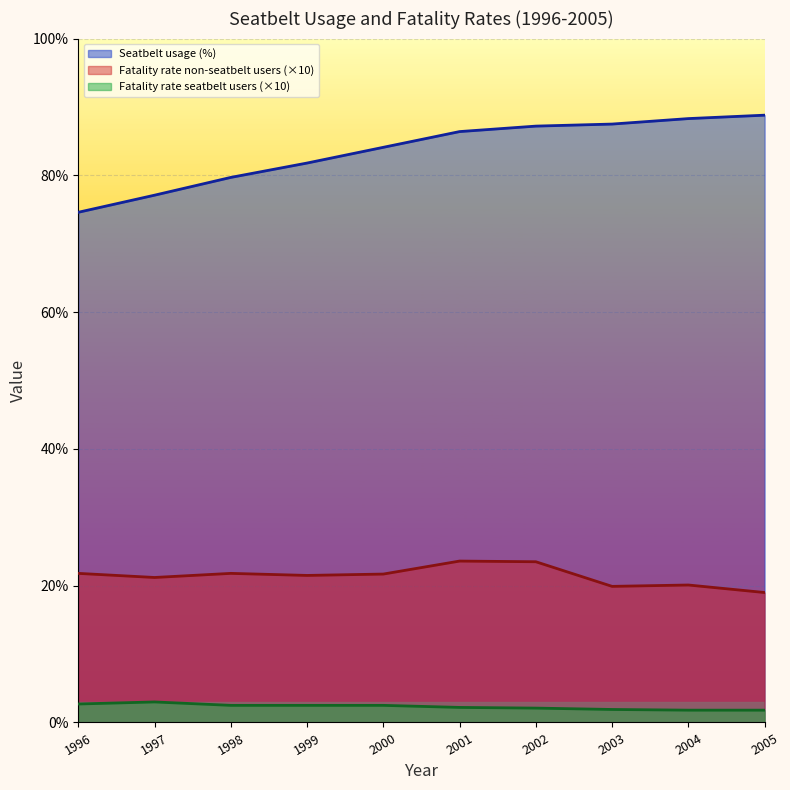

List the series in order of their peak value, lowest first.

Fatality rate seatbelt users (×10), Fatality rate non-seatbelt users (×10), Seatbelt usage (%)